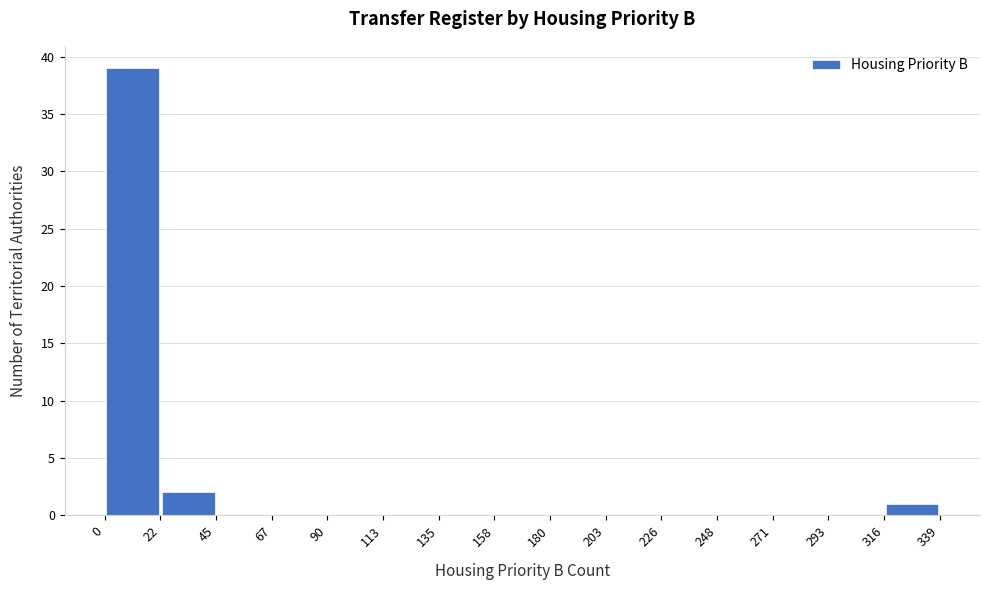

Reading left to right, list every bar in this chart as the range it spans on the x-axis followed by its height. The values are not printed on the chart, so give them approximately, as read against the axis.

0 to 22: 39
22 to 45: 2
45 to 67: 0
67 to 90: 0
90 to 113: 0
113 to 135: 0
135 to 158: 0
158 to 180: 0
180 to 203: 0
203 to 226: 0
226 to 248: 0
248 to 271: 0
271 to 293: 0
293 to 316: 0
316 to 339: 1